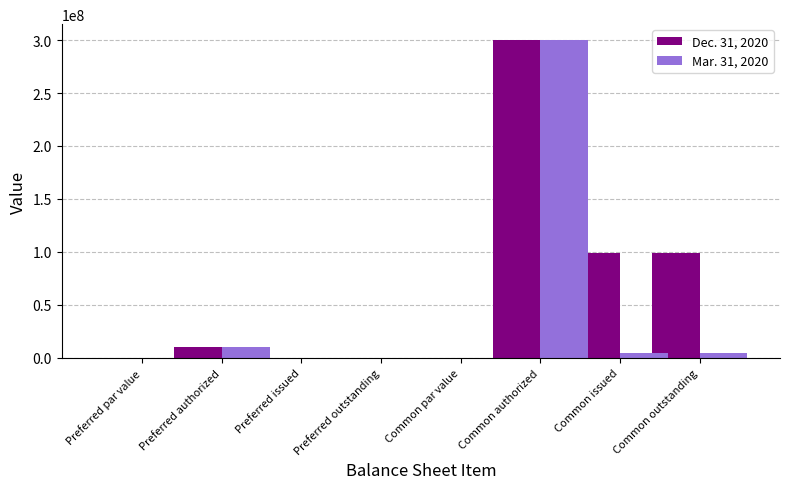

Count the number of data series in this chart.

2